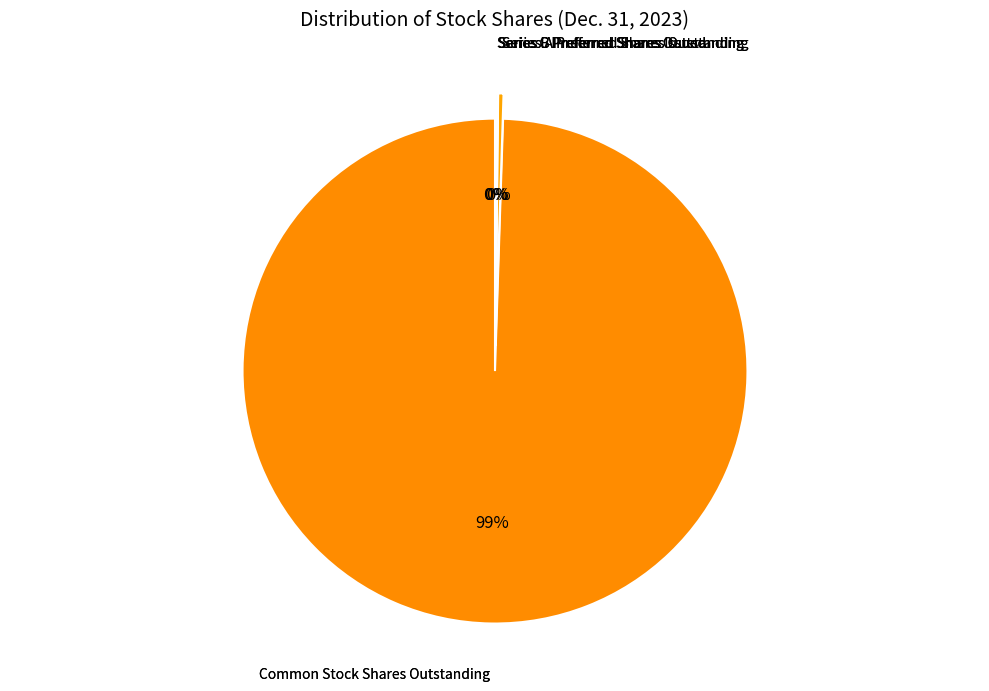

Which category has the biggest portion of the pie?

Common Stock Shares Outstanding